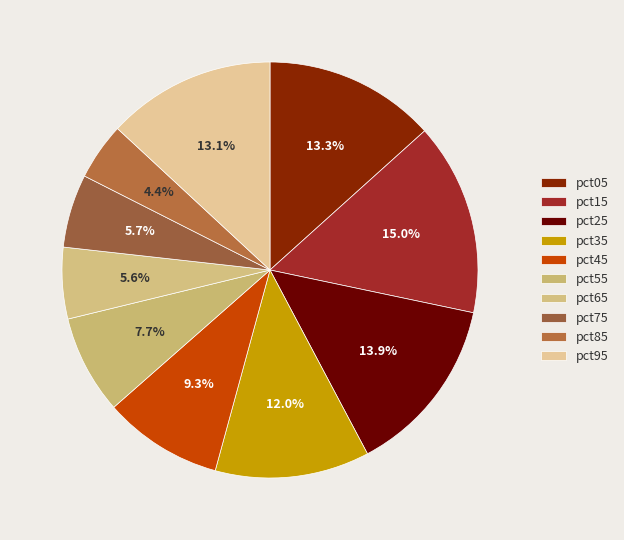

What portion of the pie excludes pct35?

88.0%